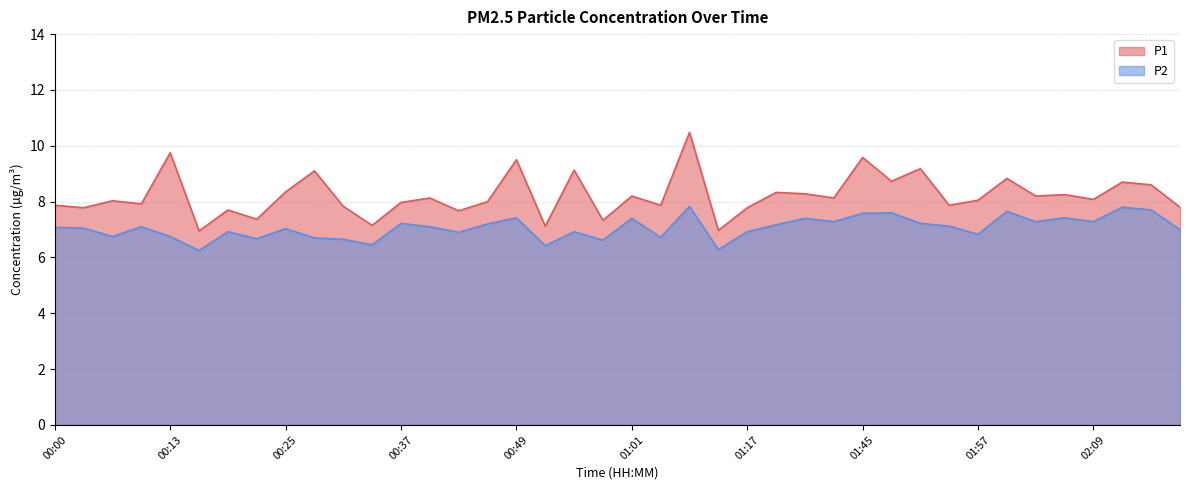

Which label corresponds to the largest value in the chart?

01:11